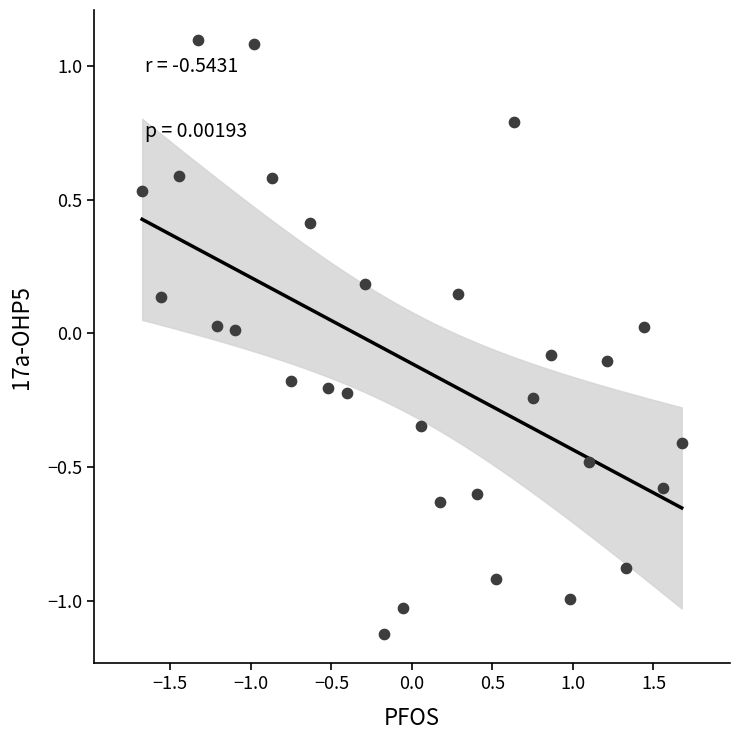

What is the range of X values (max minus min)?

3.4